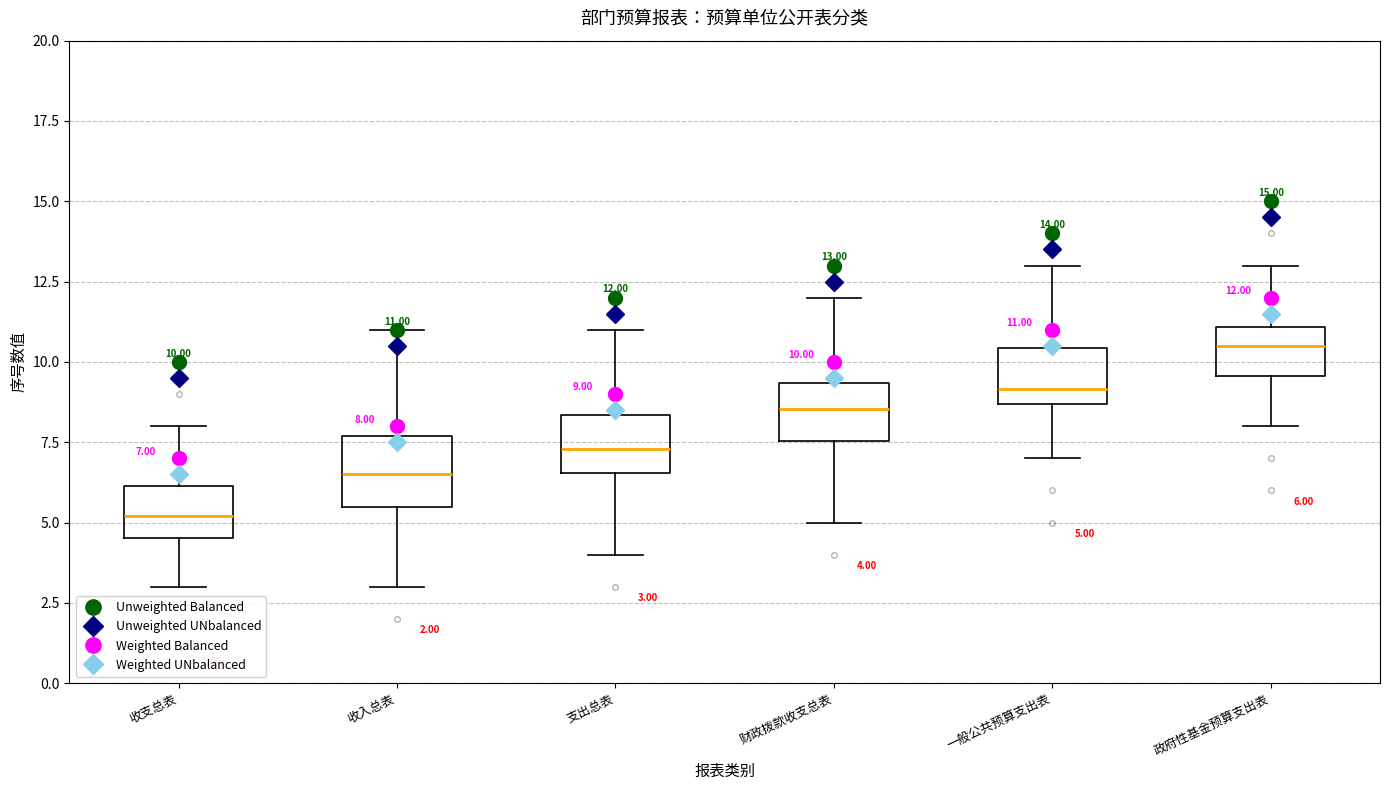

Which box's median line is the highest?

政府性基金预算支出表